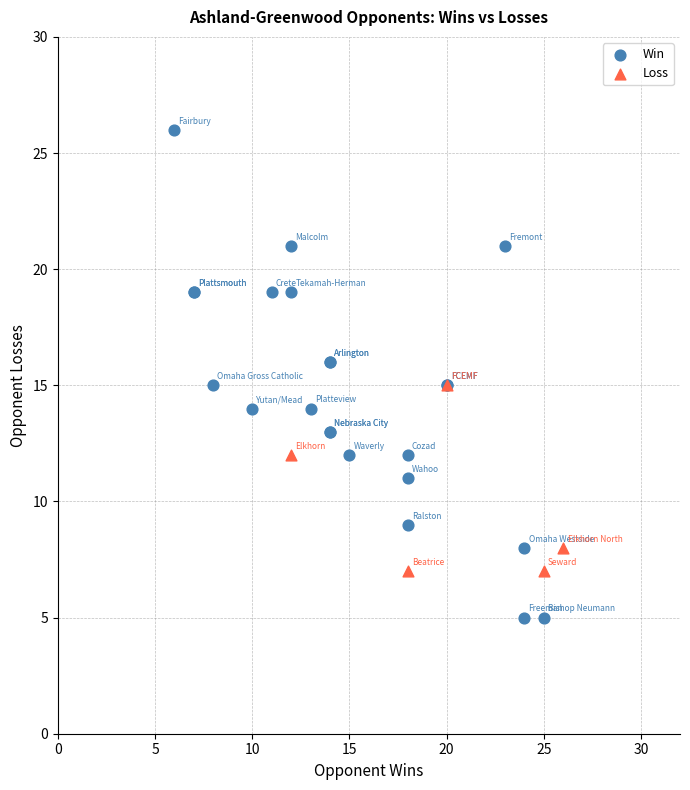

Which series has the largest Y range (max minus min)?

Win